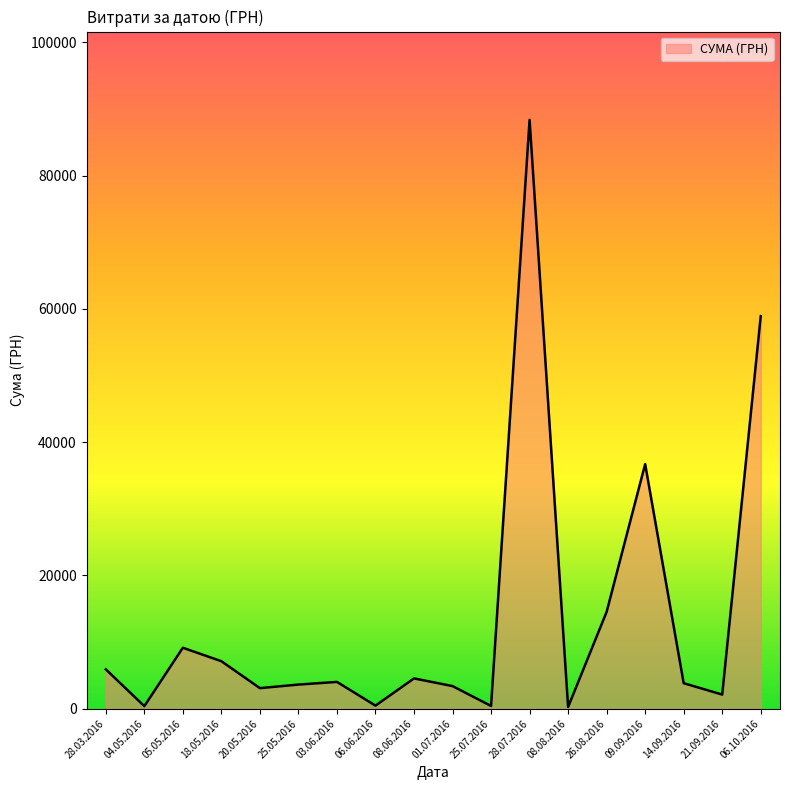

At which label is the value closest to 44316?

09.09.2016